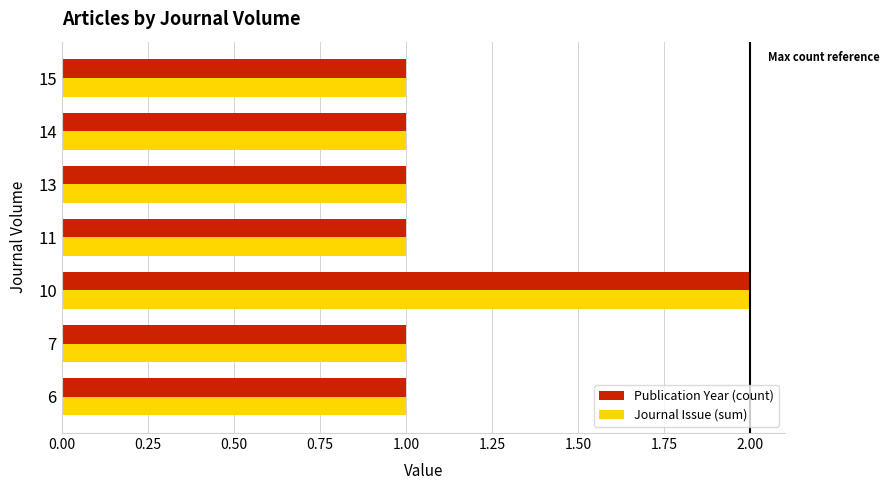

True or false: Publication Year (count) has a value of 0 at 11.

False